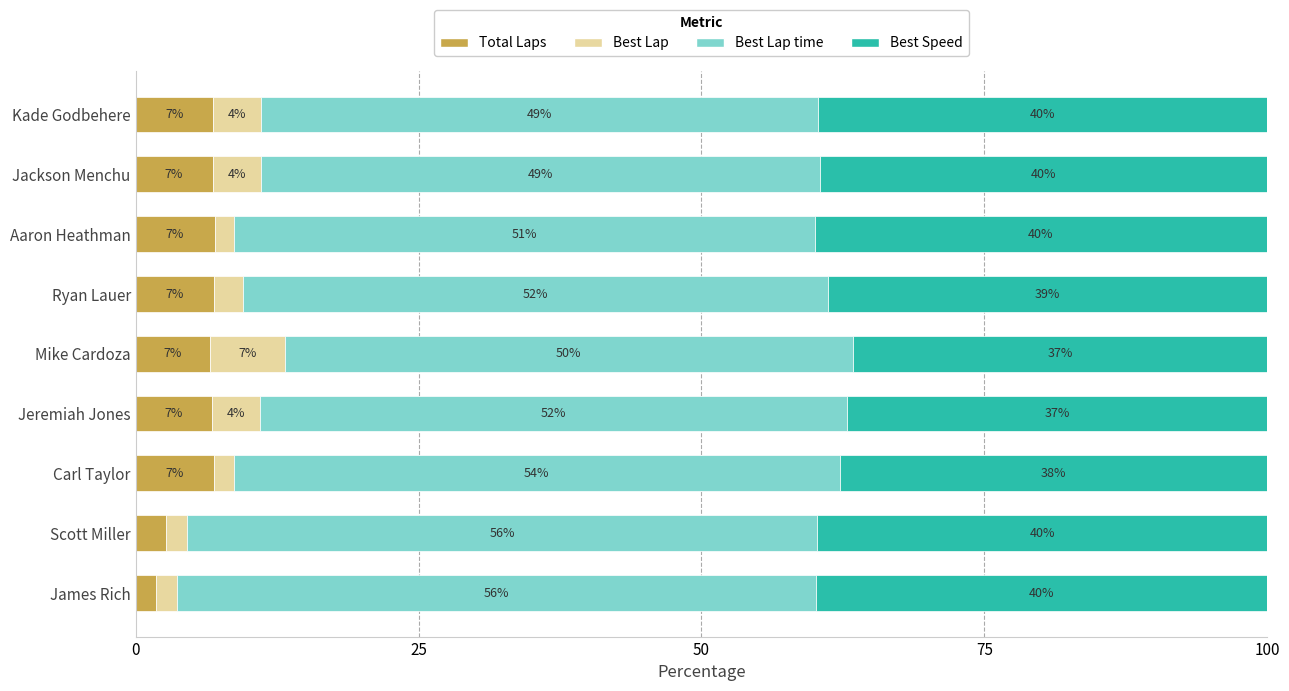

True or false: Total Laps has a value of 6.8 at Jeremiah Jones.

True